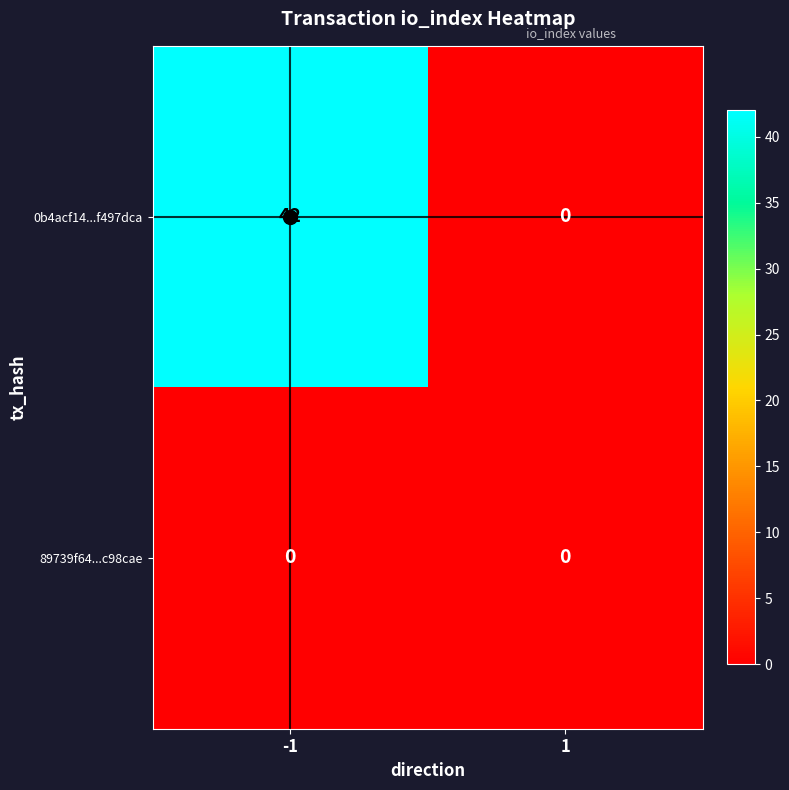

What is the difference between the highest and lowest values at -1?

42